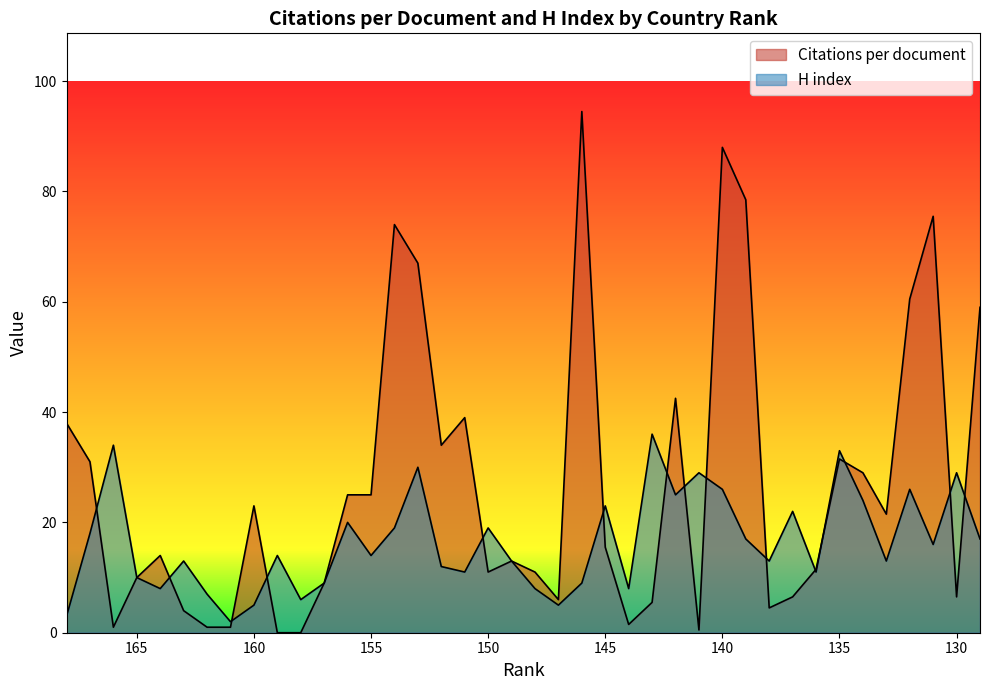

What are all the series names shown in the legend?

Citations per document, H index